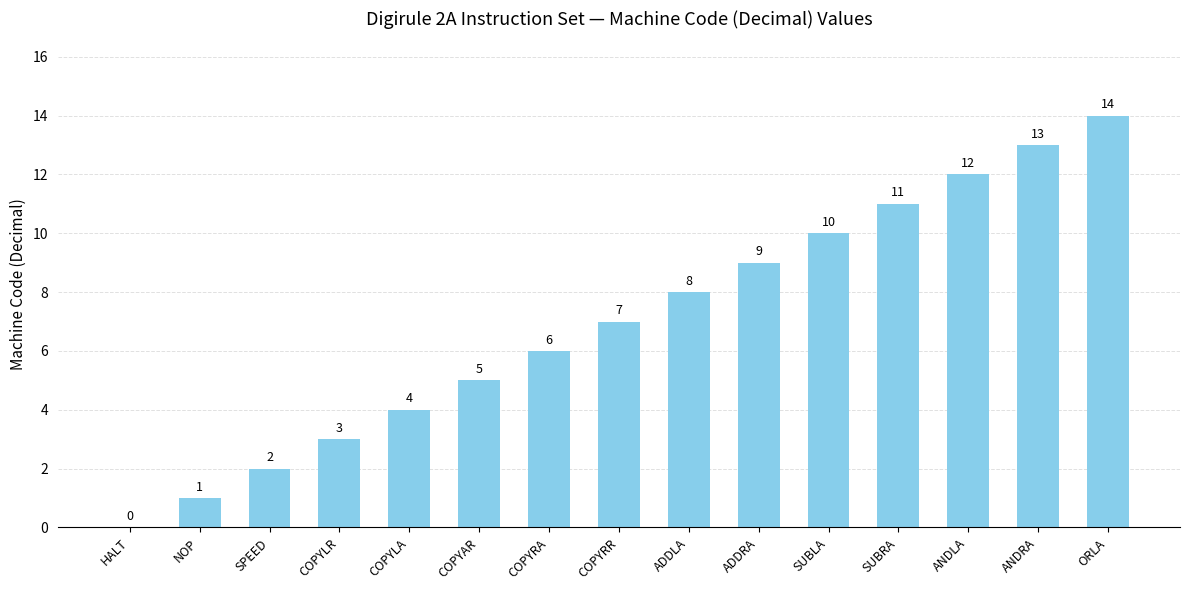

At which label is the value closest to 7?

COPYRR